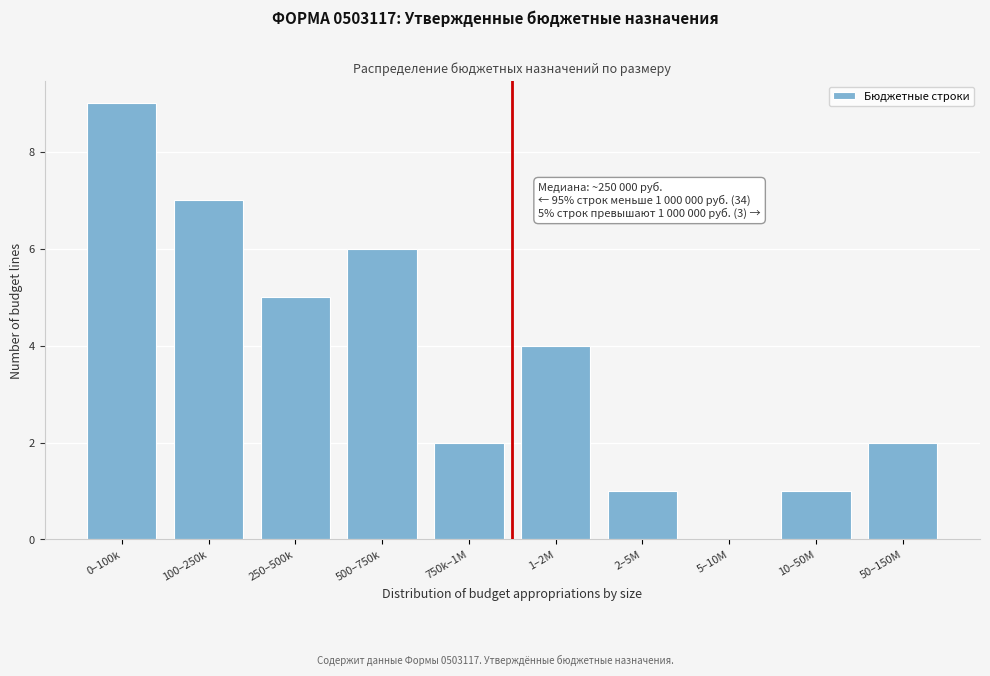

Reading right to left, extract all data points from this chart.

50–150M=2	10–50M=1	5–10M=0	2–5M=1	1–2M=4	750k–1M=2	500–750k=6	250–500k=5	100–250k=7	0–100k=9